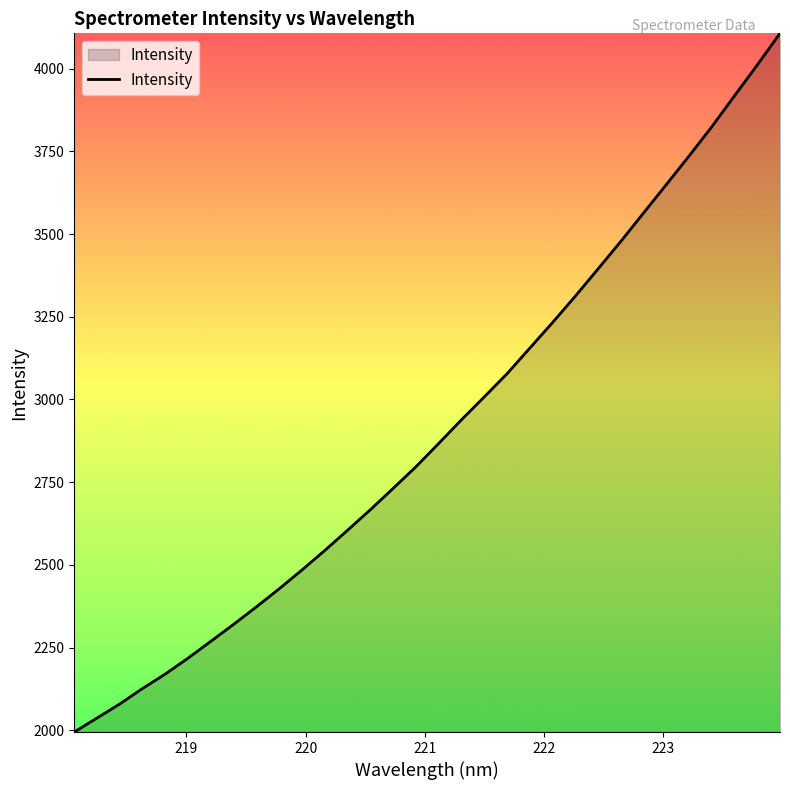

What is the maximum value shown in the chart?

4107.3